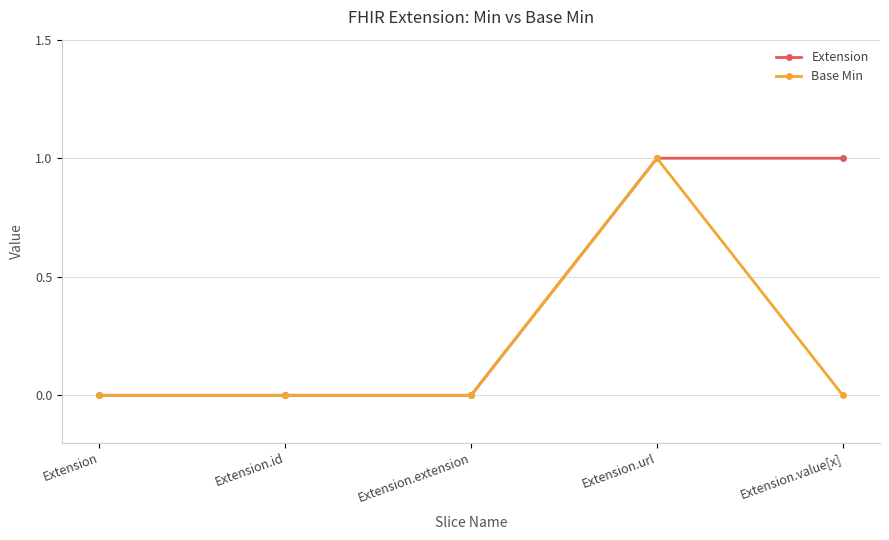

How many distinct data groups are displayed?

2